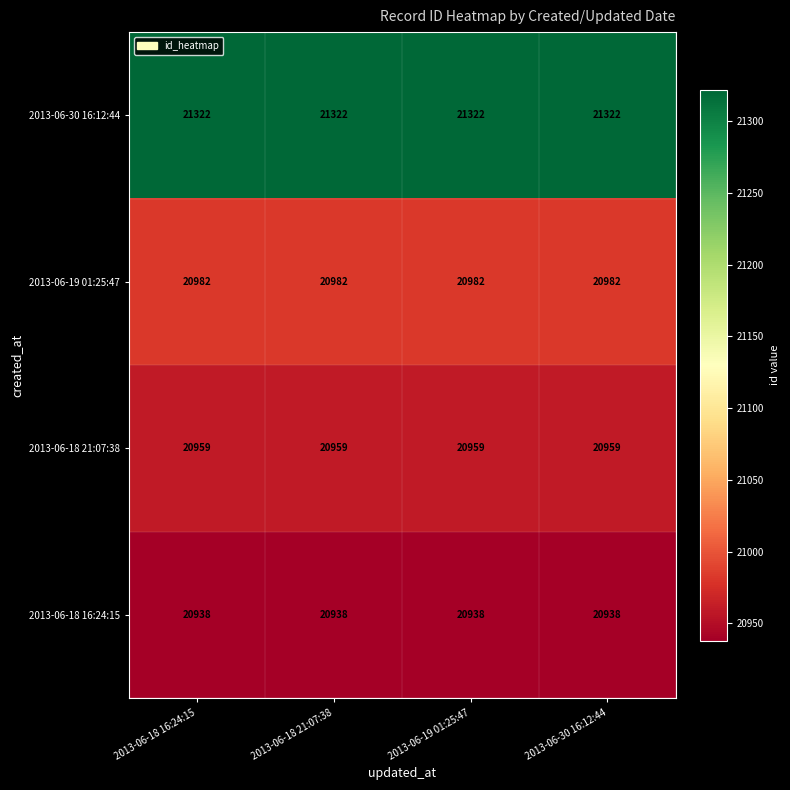

What is the difference between the highest and lowest values at 2013-06-18 16:24:15?

384